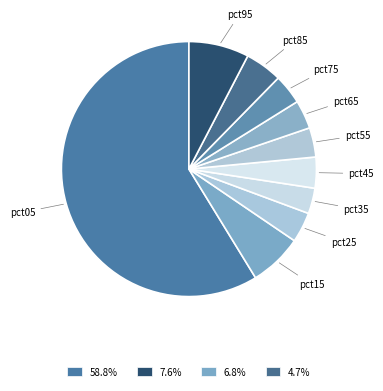

Is the sum of pct55 and pct35 greater than half?

No